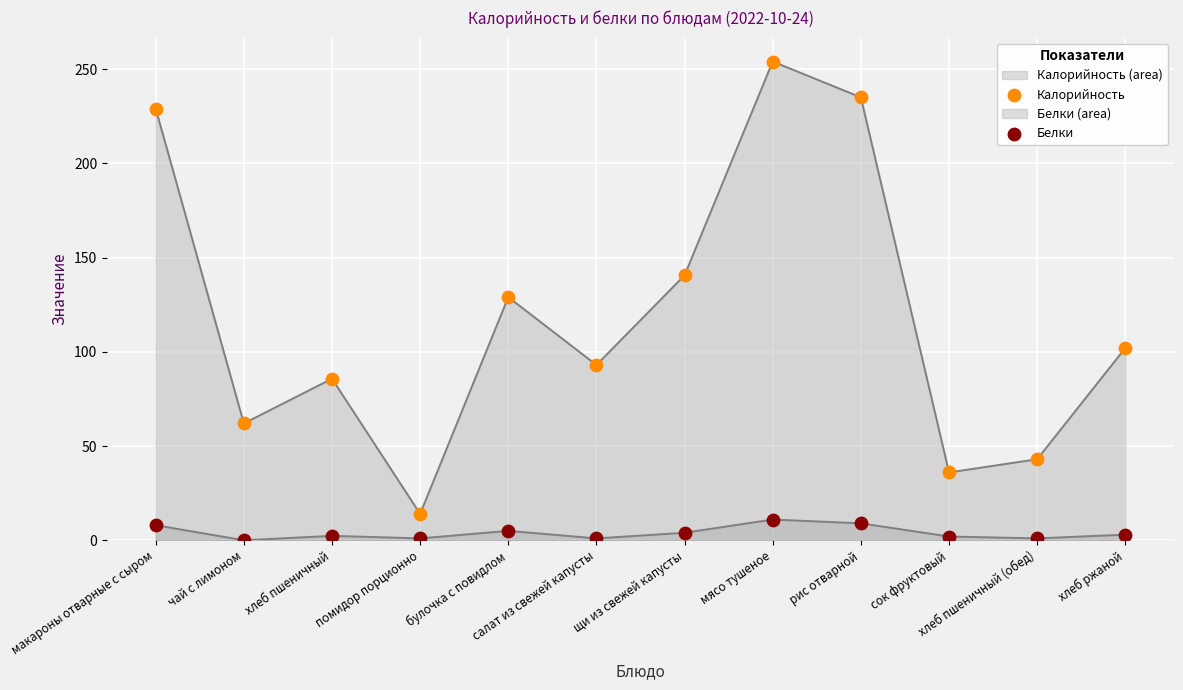

What are all the series names shown in the legend?

Калорийность, Белки